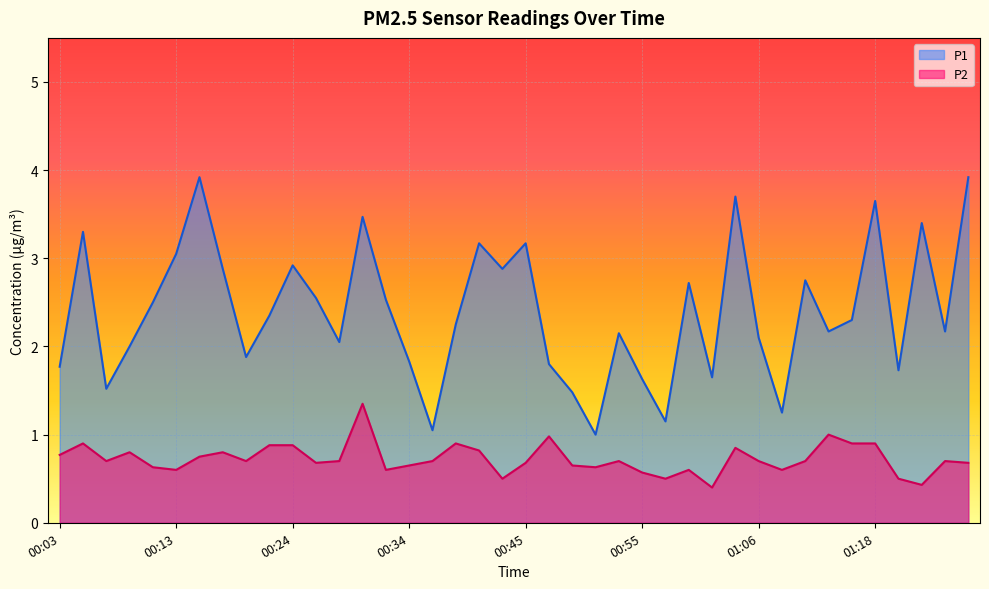

What position from the left is 00:07?

3